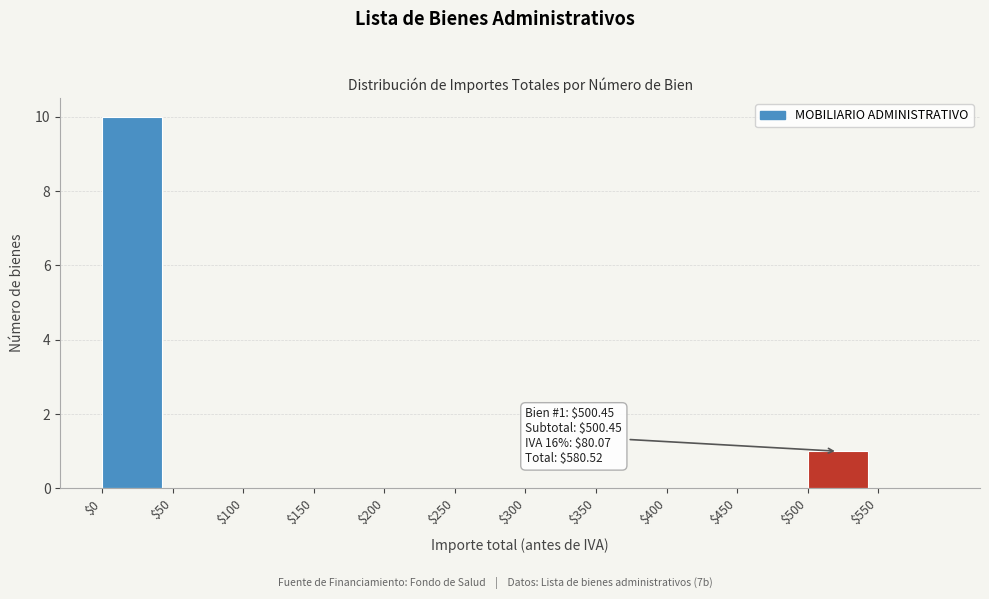

Over which range of the x-axis is the bar tallest?

0 to 50